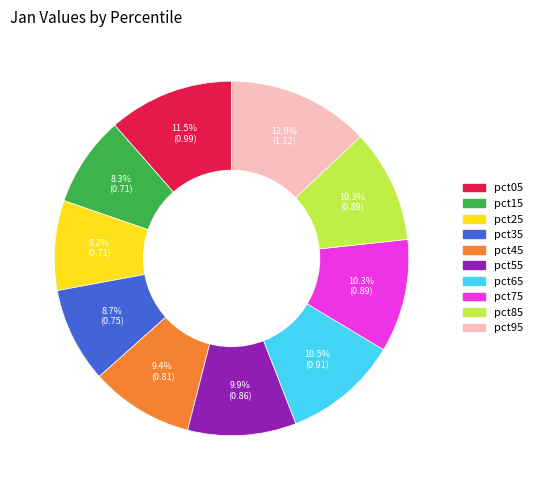

To the nearest percent, what portion does pct75 represent?

10%